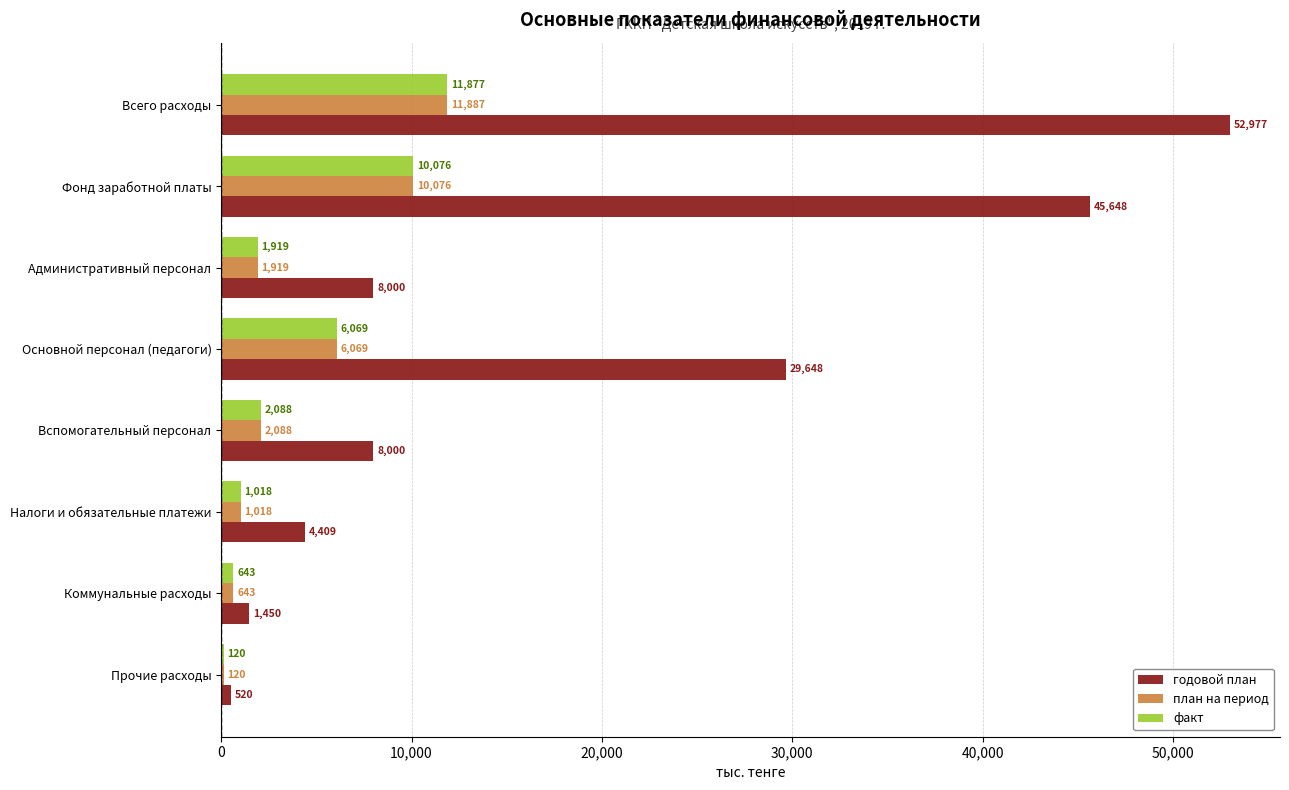

Which series changed the most between Фонд заработной платы and Основной персонал (педагоги)?

годовой план